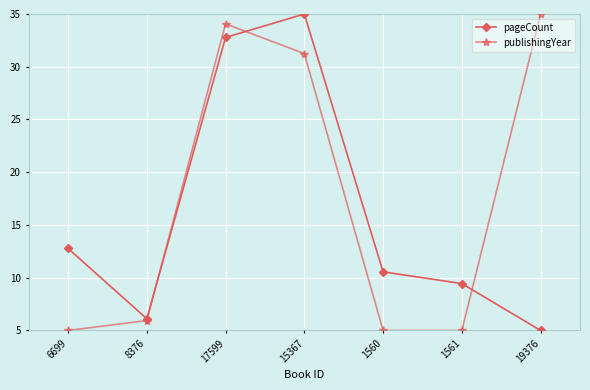

Is the value of publishingYear at 17599 greater than the value of pageCount at 6699?

Yes